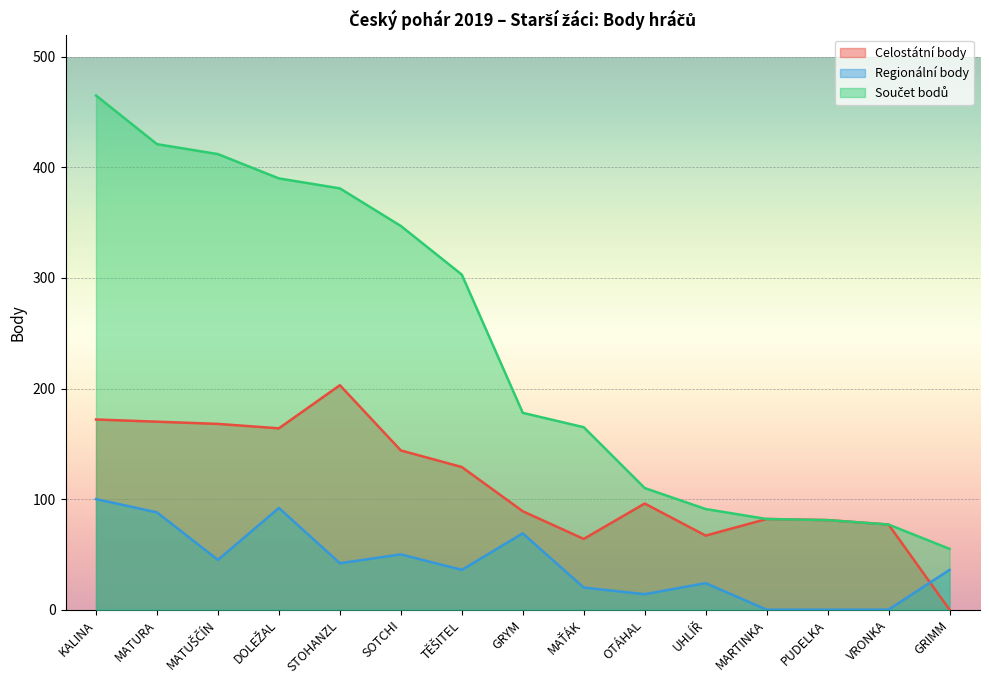

What is the sum of all Celostátní body values?

1706